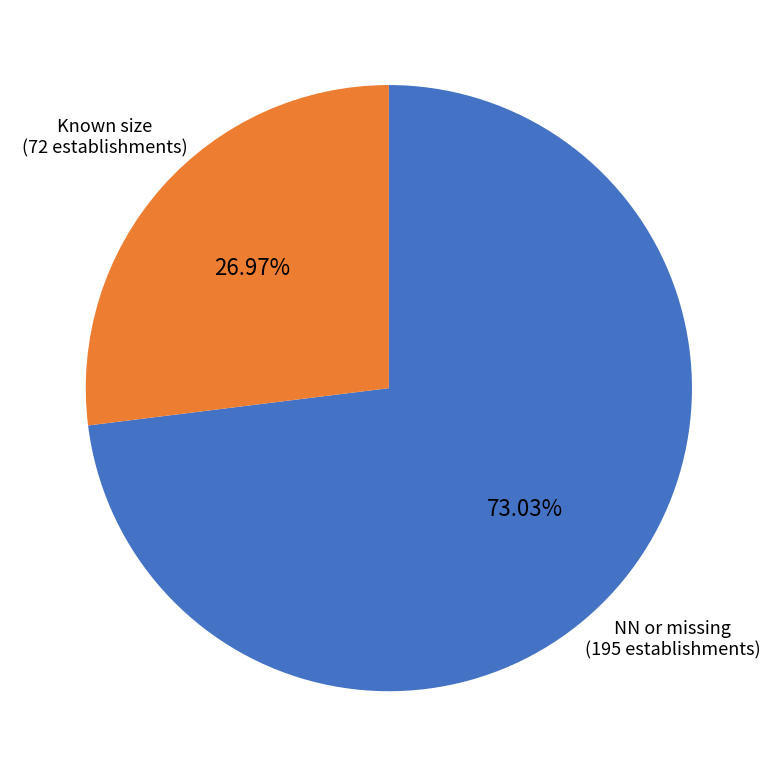

Combined, do Known size (72 establishments) and NN or missing (195 establishments) account for over 50%?

Yes